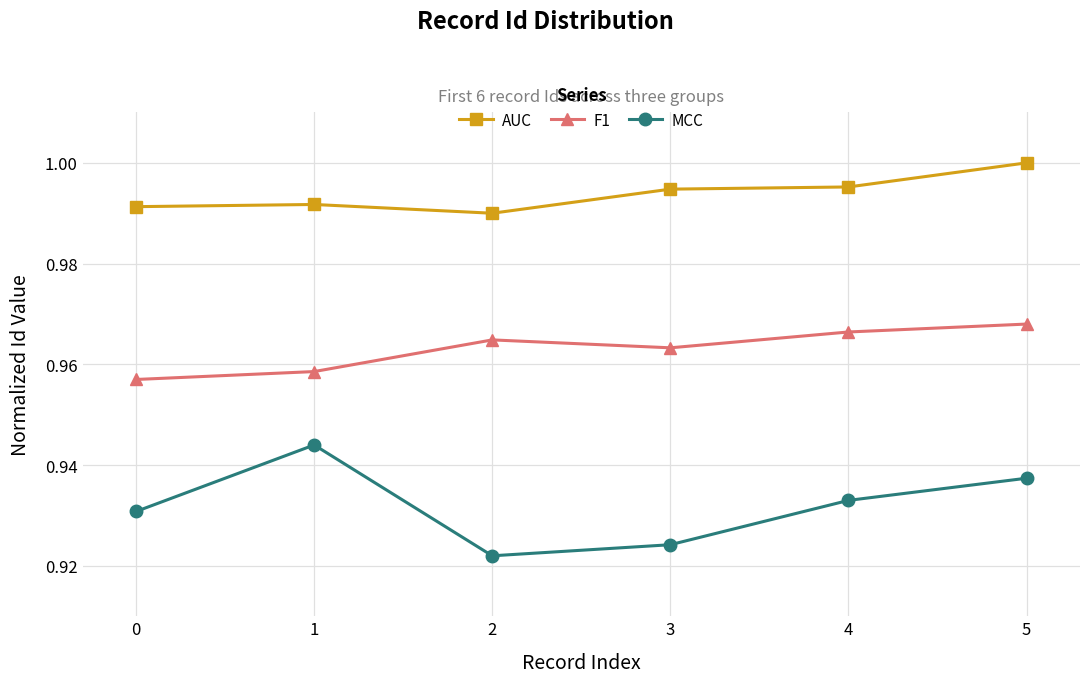

What are all the series names shown in the legend?

AUC, F1, MCC